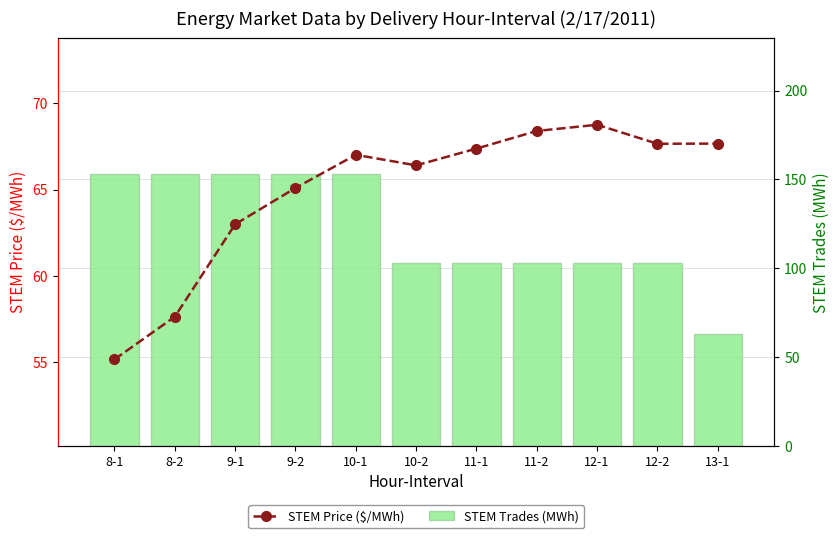

How many data points in STEM Trades (MWh) are less than 102?

1